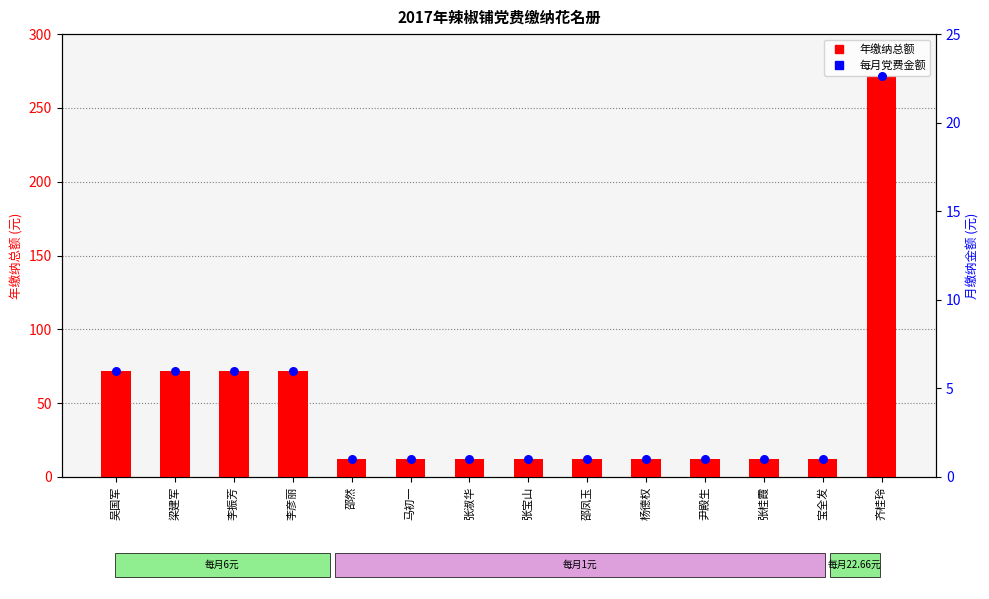

At which category is the sum across all series the highest?

齐桂玲